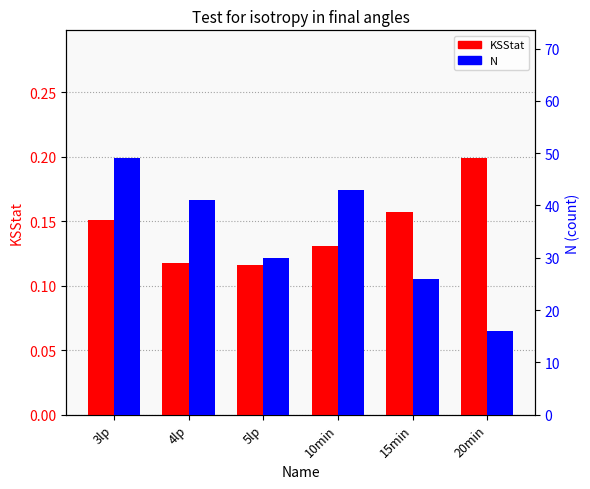

What is the average value of the N series?

34.2